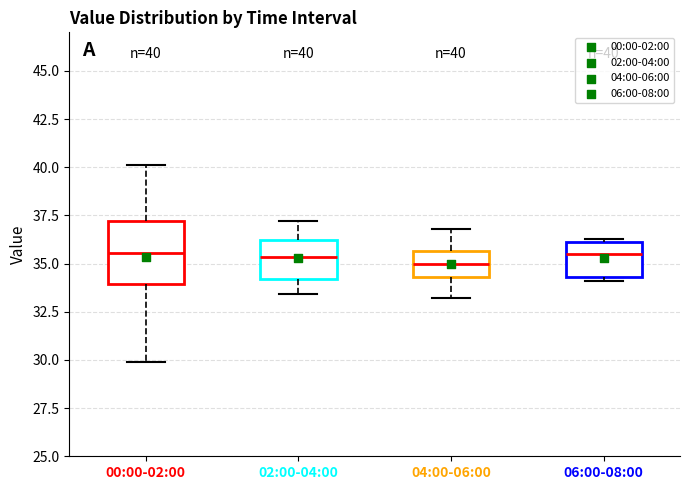

Which box is the tallest, from its lower edge to its upper edge?

00:00-02:00